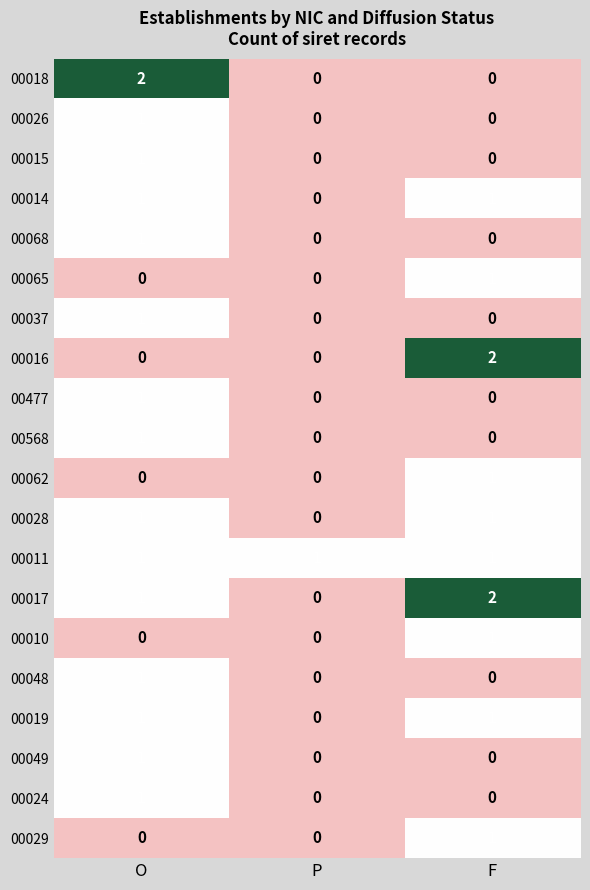

The value of 00017 at O is 1. True or false?

True